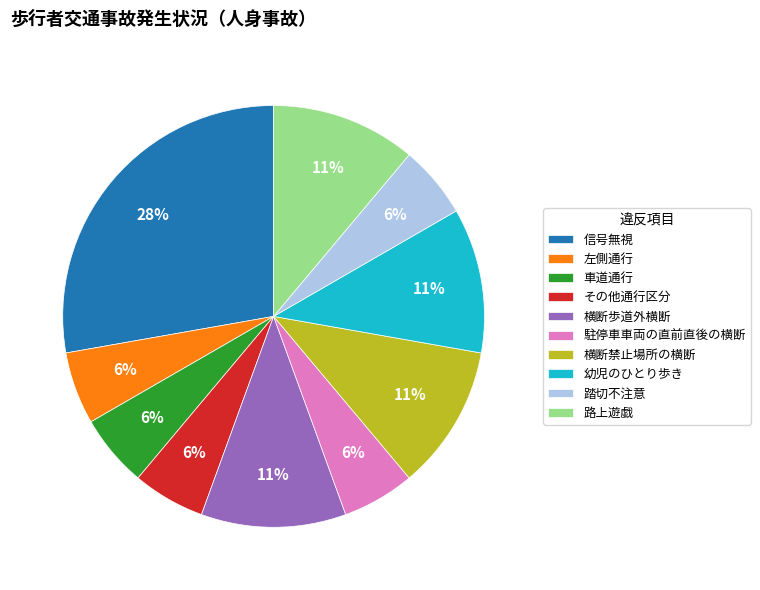

To the nearest percent, what is the average slice percentage?

10%